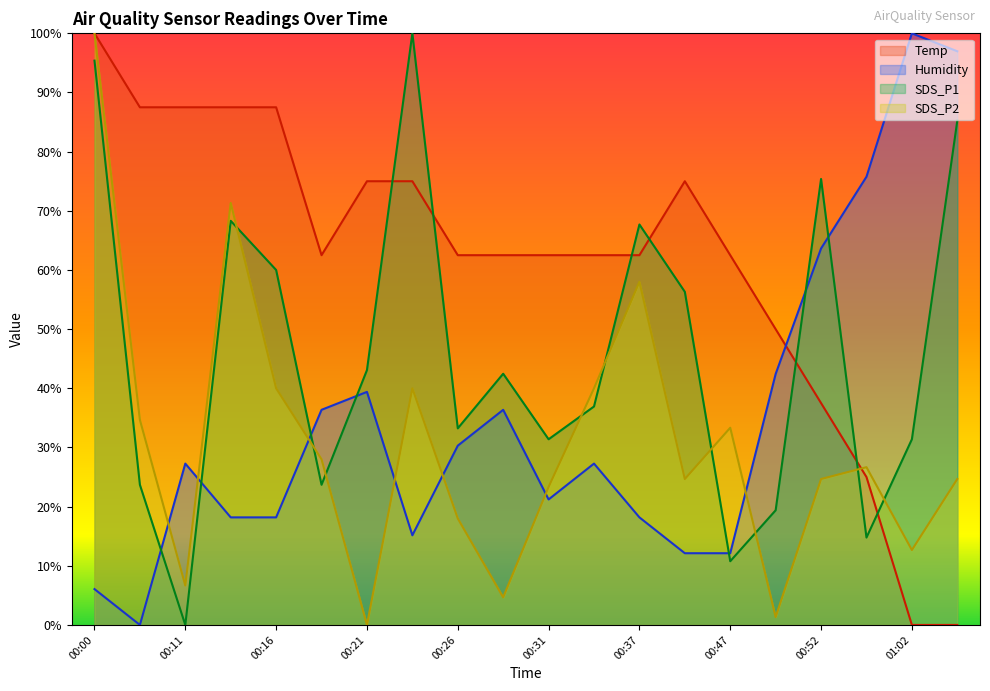

Rank the categories by SDS_P1 value from highest to lowest.

00:23, 00:00, 01:05, 00:52, 00:13, 00:37, 00:16, 00:44, 00:21, 00:29, 00:35, 00:26, 00:31, 01:02, 00:03, 00:18, 00:49, 01:00, 00:47, 00:11